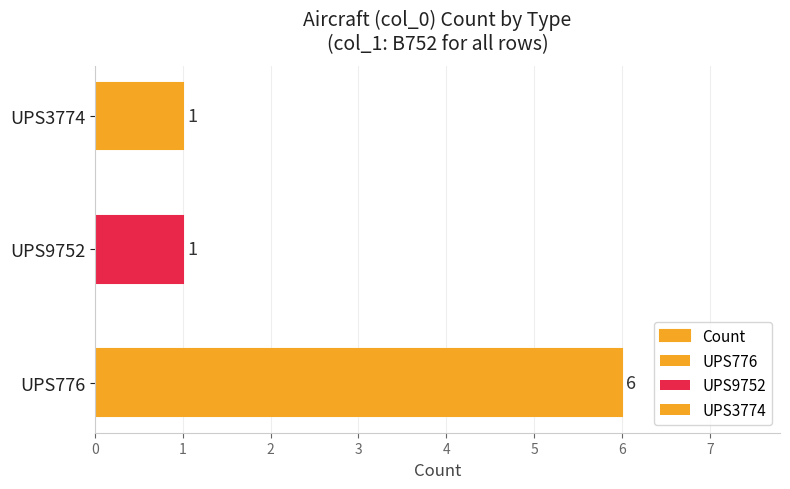

Is it true that the value at UPS3774 is 1?

False